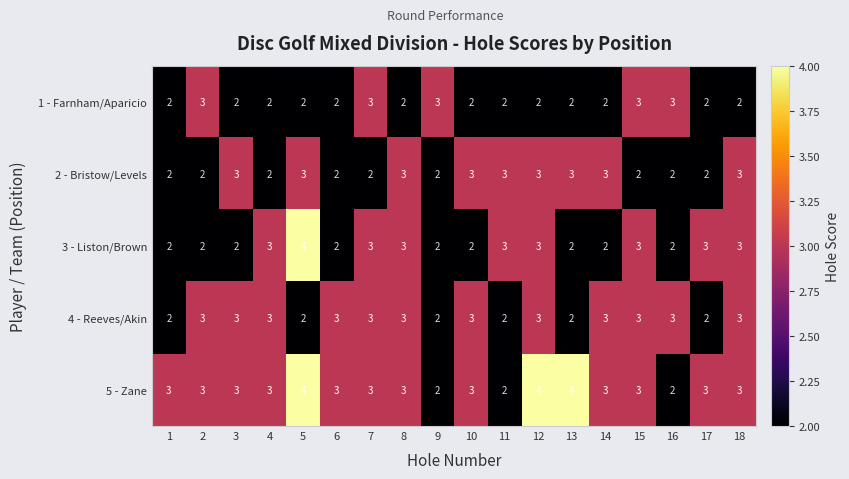

Which series has the largest total across all categories?

5 - Zane